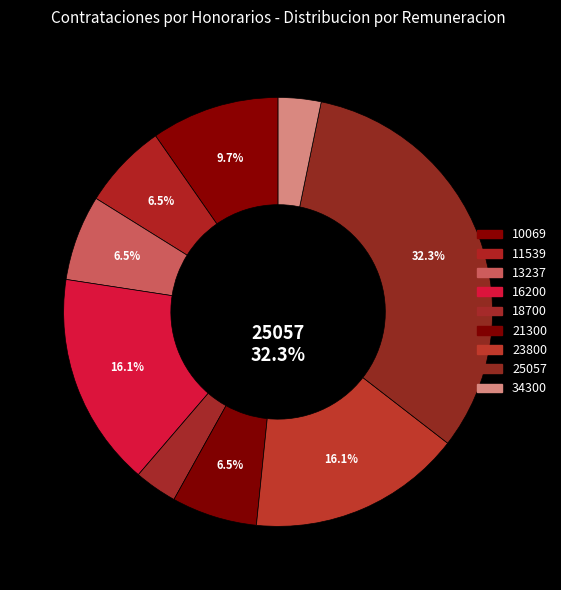

To the nearest percent, what is the difference between the largest and smallest slice percentages?

29%